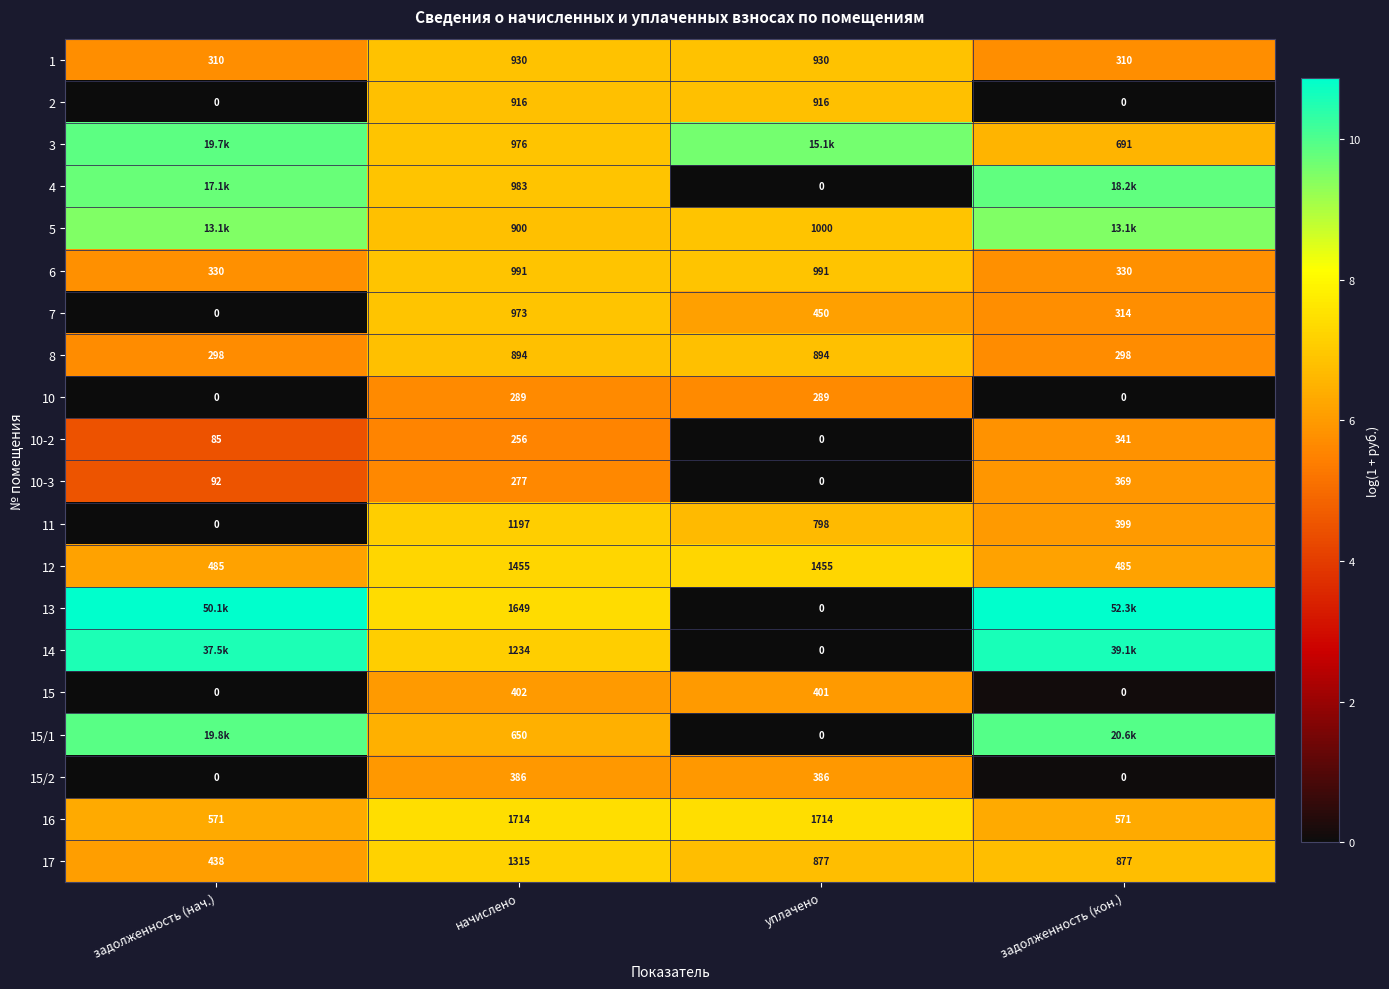

Is the value of 14 at уплачено greater than the value of 4 at начислено?

No